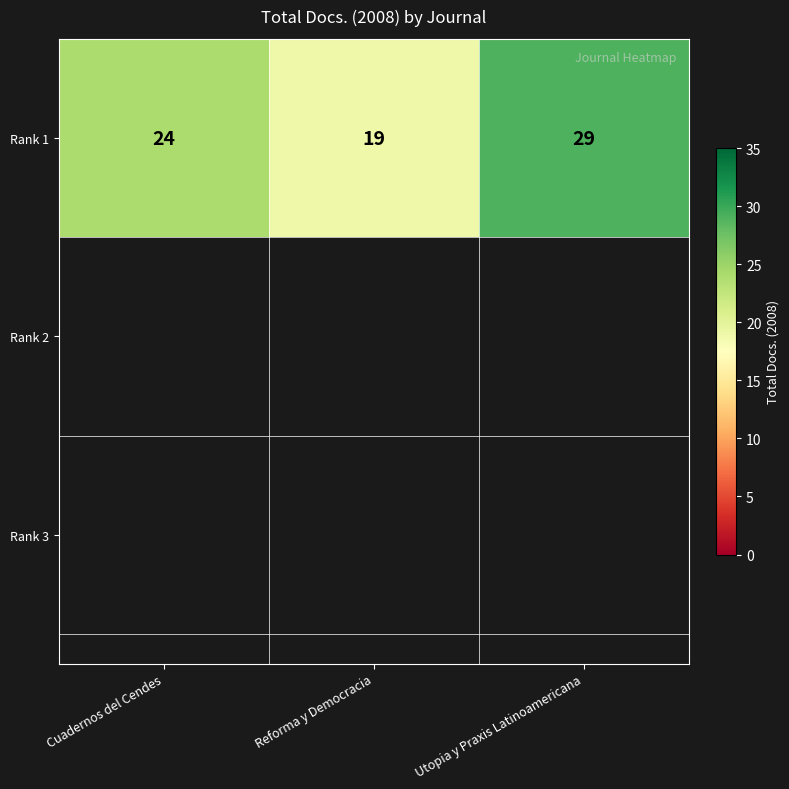

What is the change in value from Reforma y Democracia to Utopia y Praxis Latinoamericana?

+10